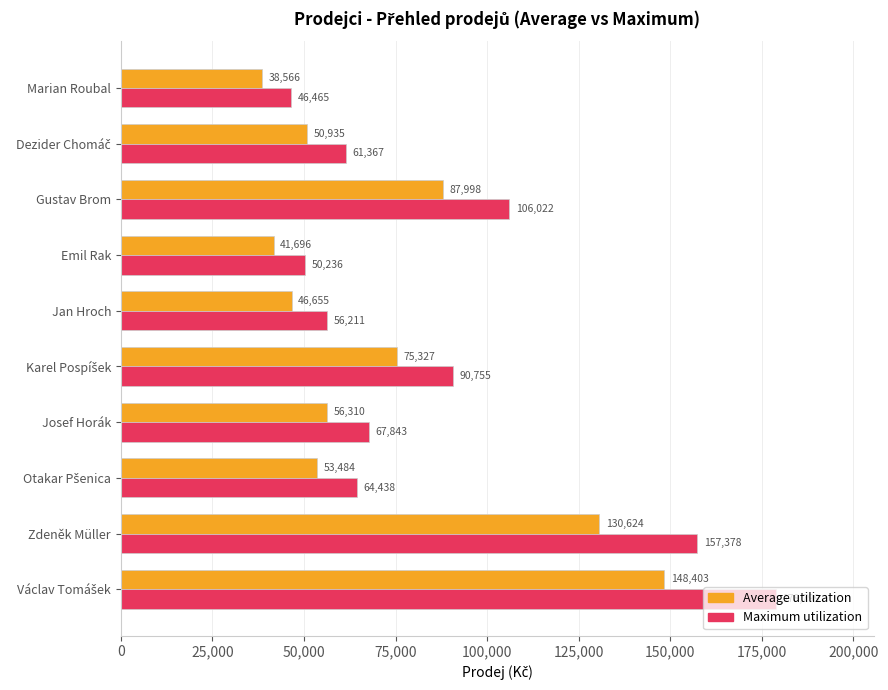

What is the difference between the second highest and minimum values in the Maximum utilization series?

110913.0